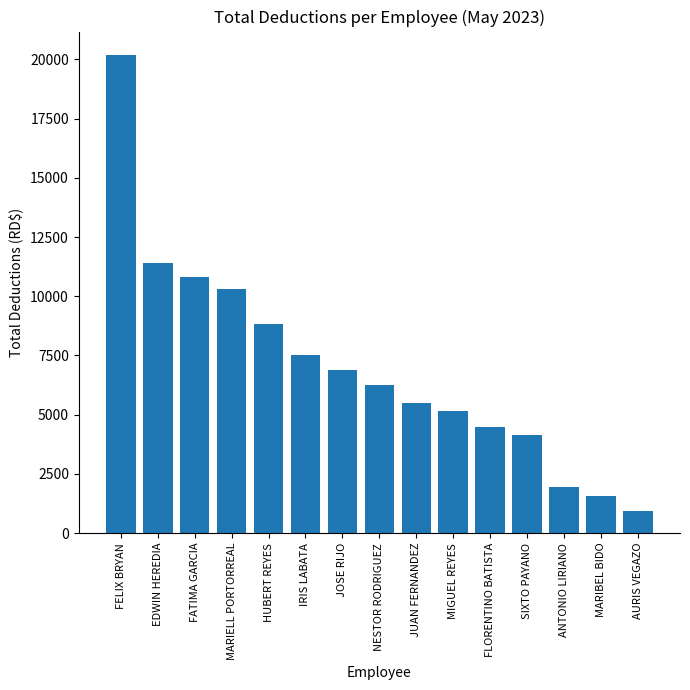

Which has a higher value, EDWIN HEREDIA or NESTOR RODRIGUEZ?

EDWIN HEREDIA